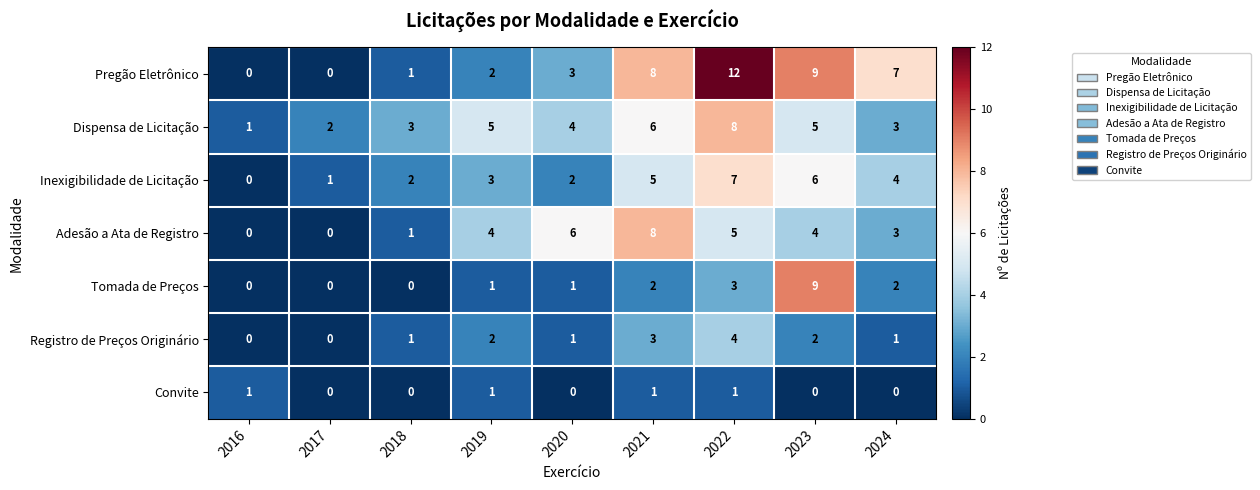

What is the total value across all series at 2023?

35